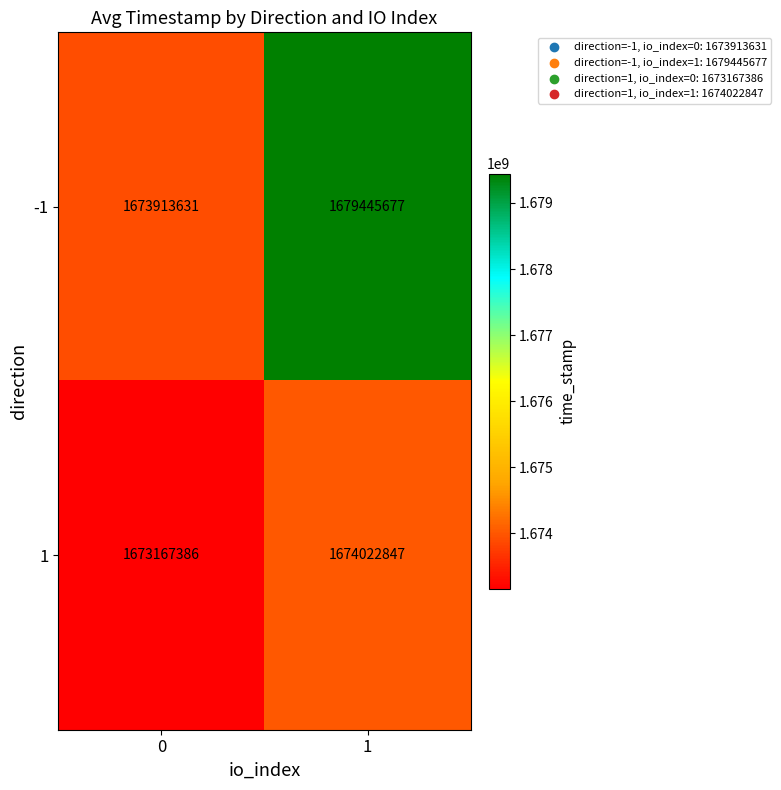

List the series in order of their overall mean, lowest first.

1, -1